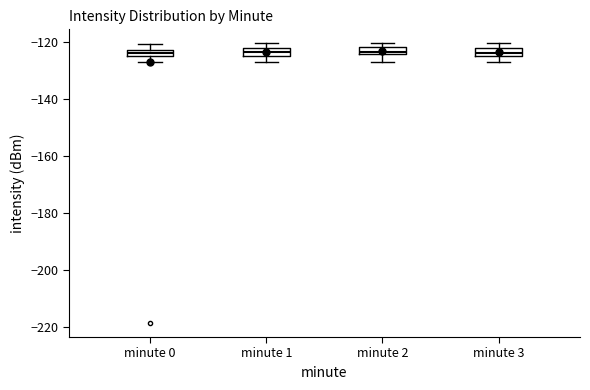

Where is the lower edge of the box for minute 1 on the y-axis? The values are not printed on the chart, so give them approximately, as read against the axis.

-126